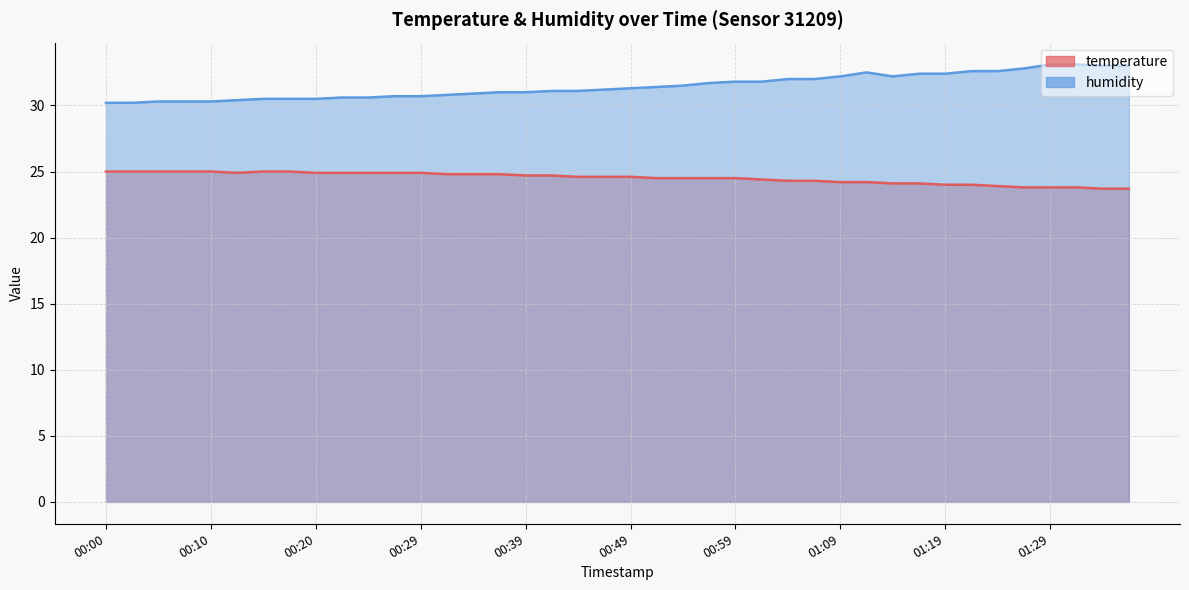

True or false: humidity and temperature intersect in this chart.

False